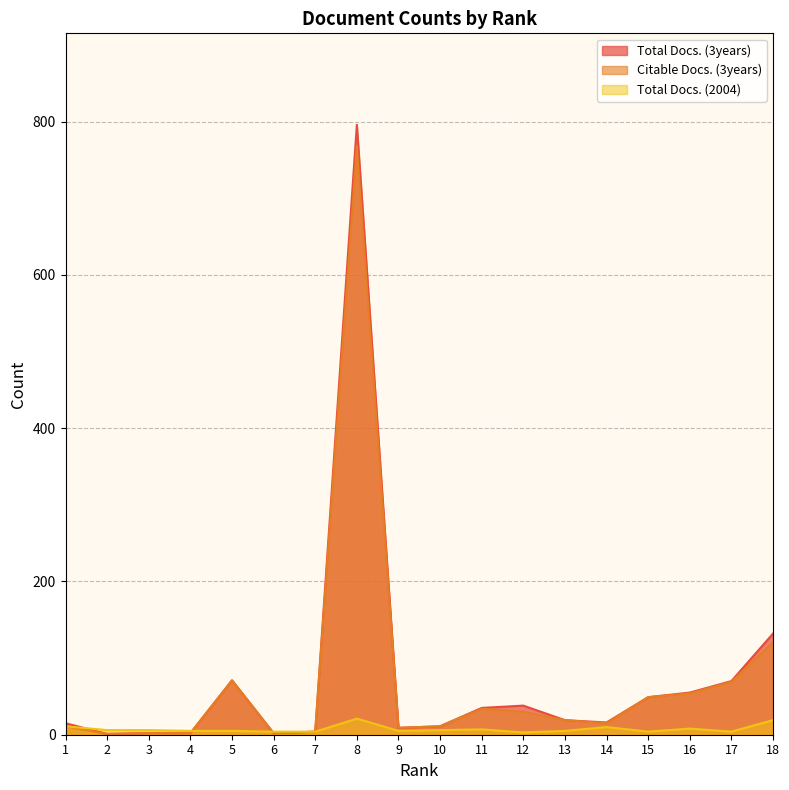

Reading left to right, transcribe all the data shown in this chart.

Total Docs. (3years): 1=15	2=1	3=2	4=2	5=71	6=2	7=4	8=796	9=9	10=11	11=35	12=38	13=19	14=16	15=49	16=55	17=70	18=132
Citable Docs. (3years): 1=11	2=1	3=2	4=2	5=71	6=2	7=4	8=768	9=9	10=11	11=34	12=30	13=19	14=15	15=49	16=54	17=69	18=121
Total Docs. (2004): 1=11	2=6	3=6	4=5	5=5	6=4	7=4	8=21	9=5	10=6	11=7	12=3	13=5	14=10	15=4	16=8	17=4	18=19